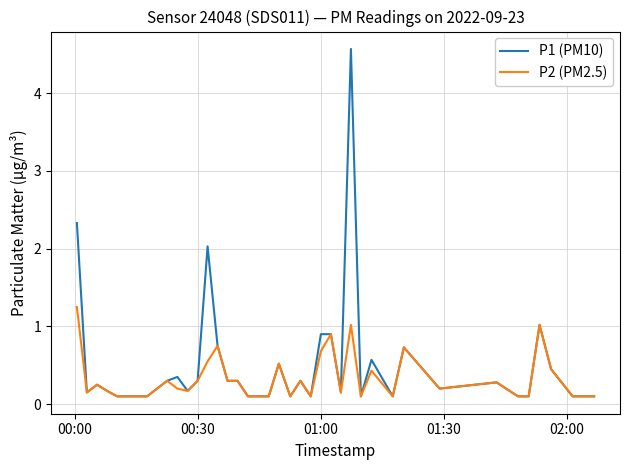

Which series has the largest range (max minus min)?

P1 (PM10)